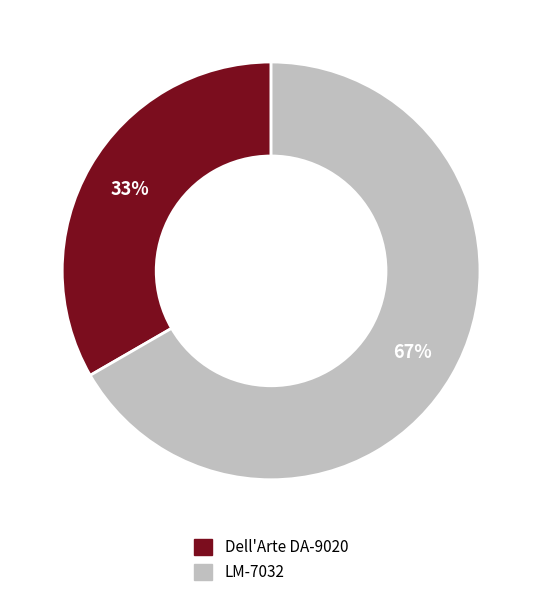

Rank the categories by value from highest to lowest.

LM-7032, Dell'Arte DA-9020